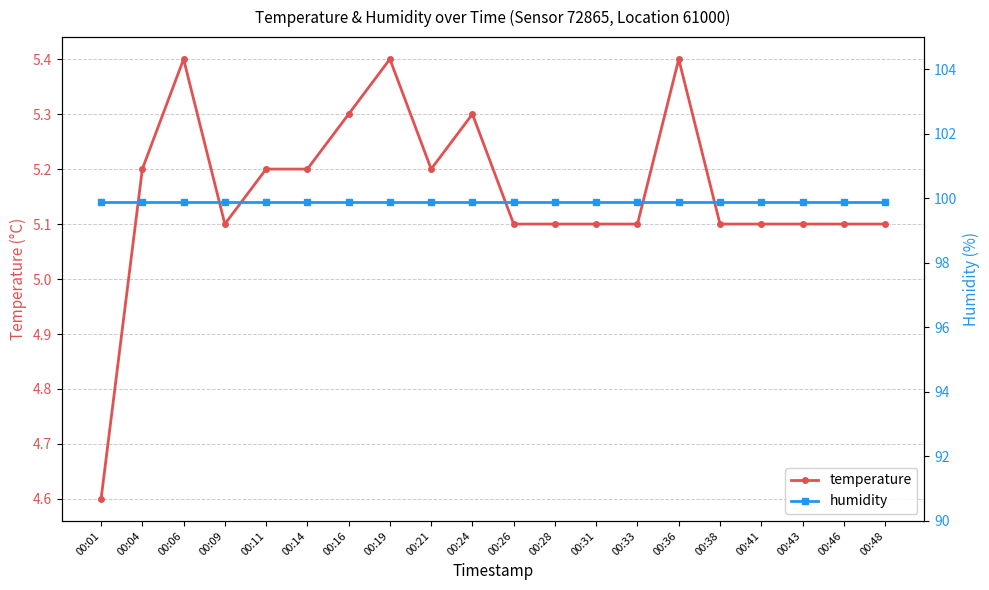

What is the difference between the maximum and minimum values in the temperature series?

0.8